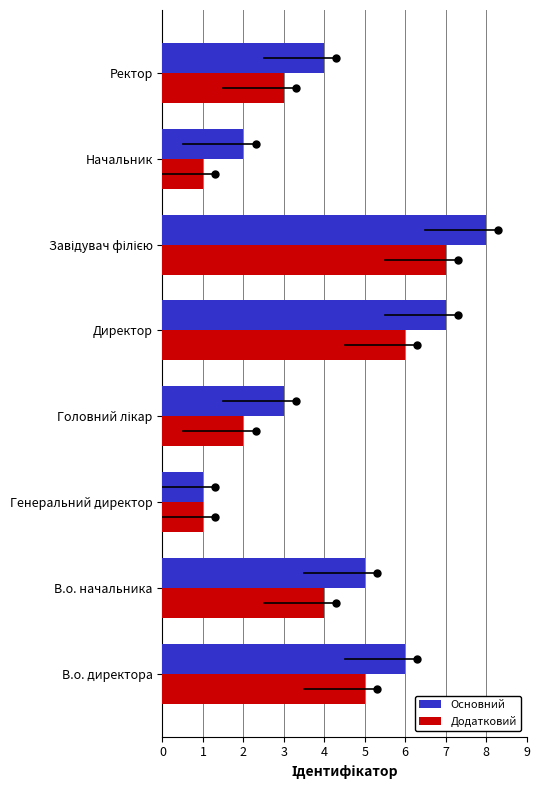

Which category has the lowest value in the Основний series?

Генеральний директор